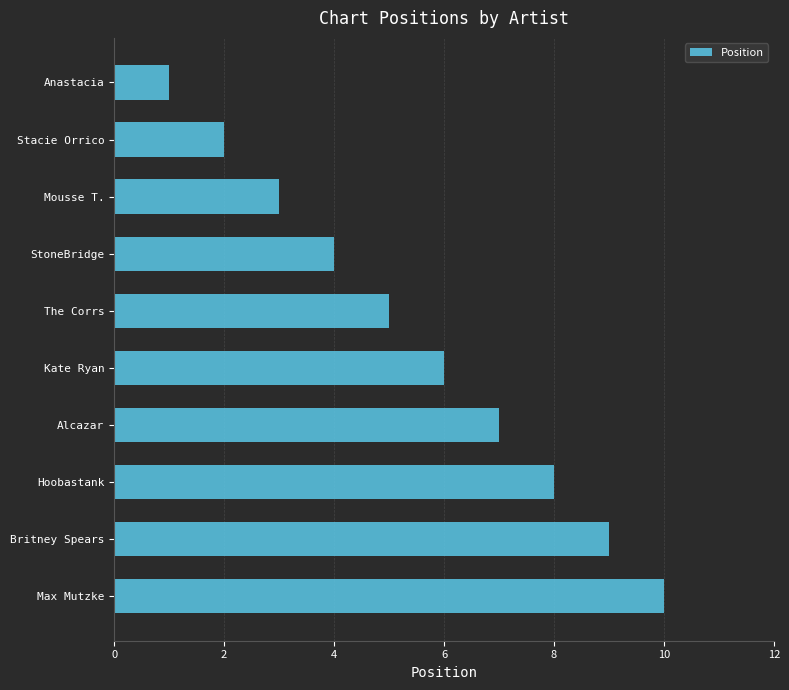

What is the maximum value shown in the chart?

10